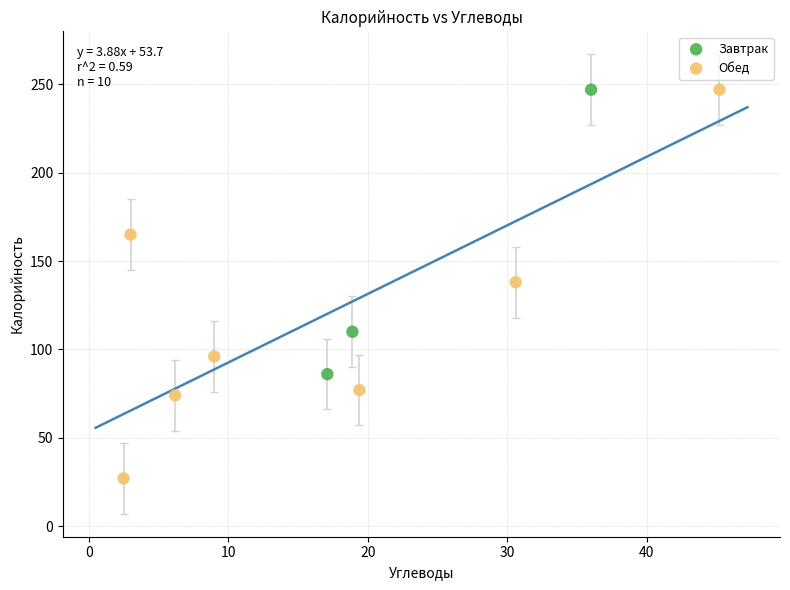

Which series has the widest spread of Y values?

Обед